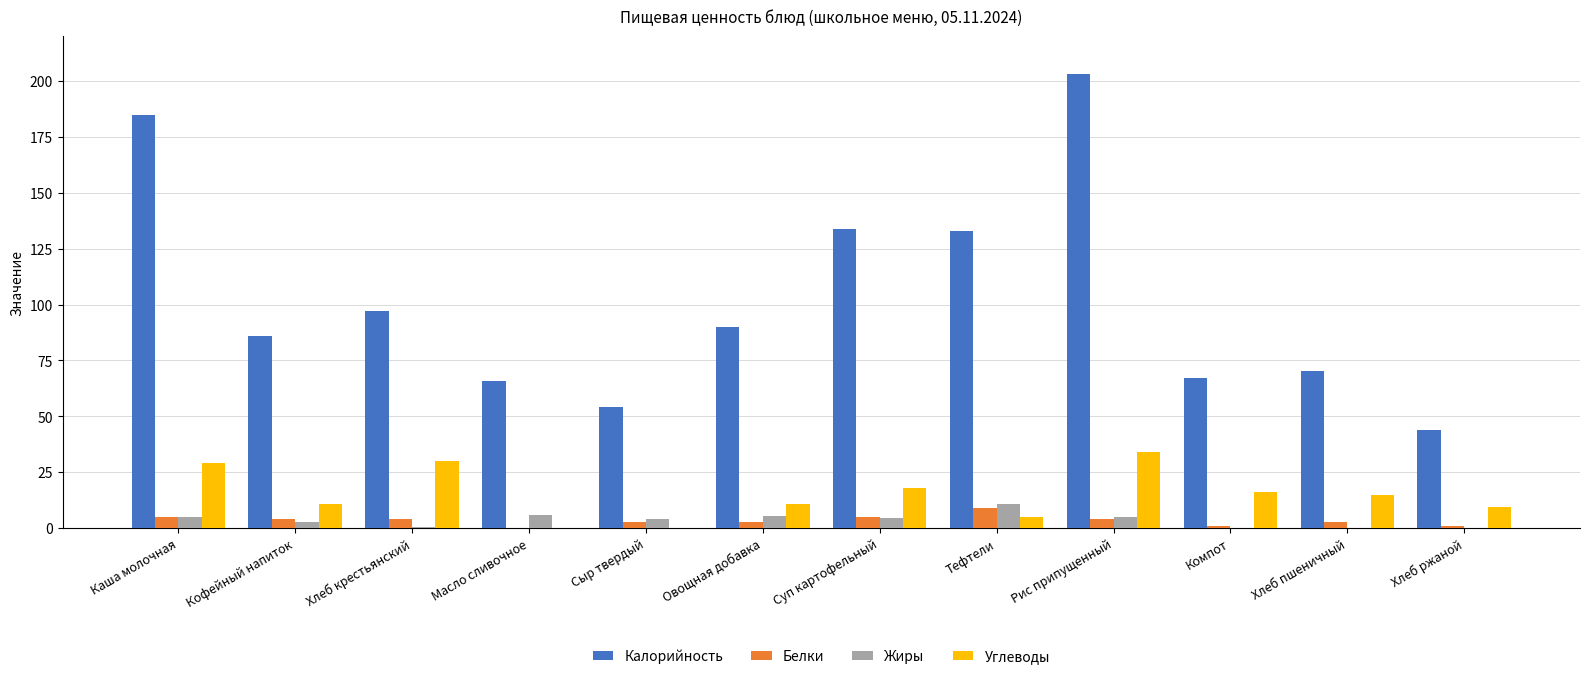

What is the total value across all series at Каша молочная?

224.0